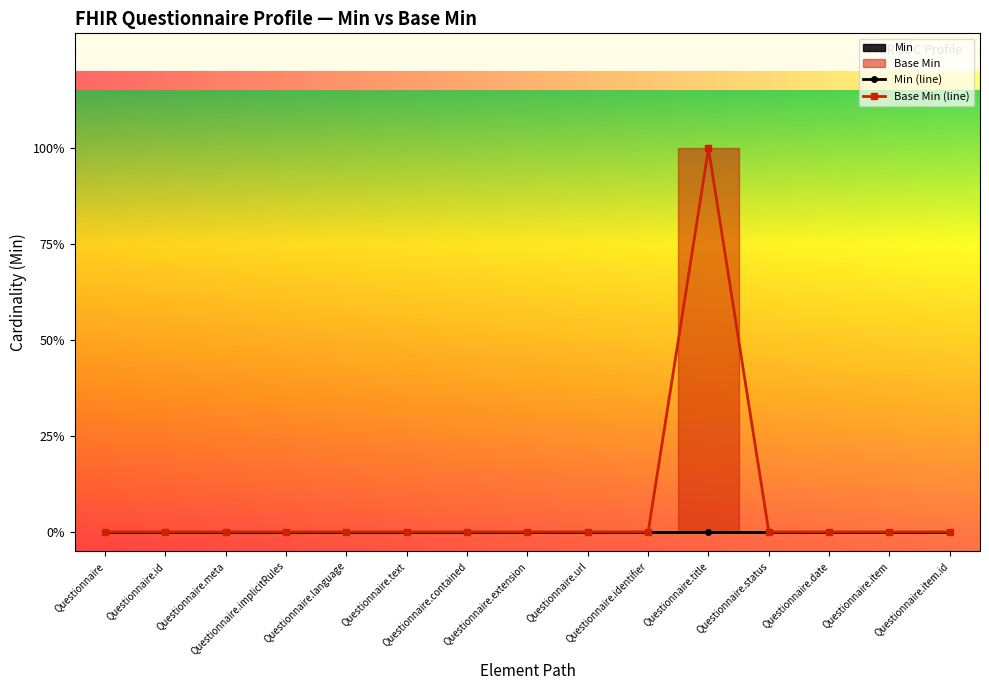

What position from the right is Questionnaire.status?

4